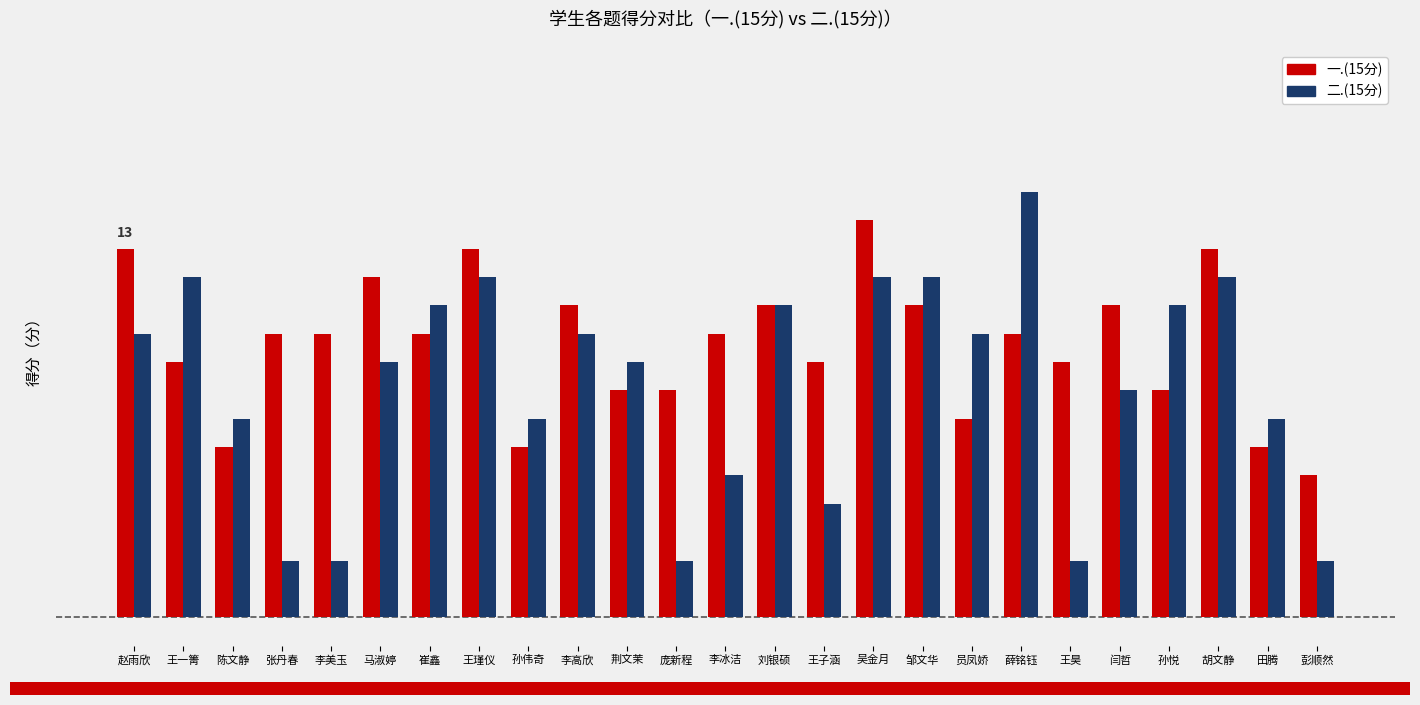

What is the difference between the 二.(15分) values at 王昊 and 李冰洁?

3